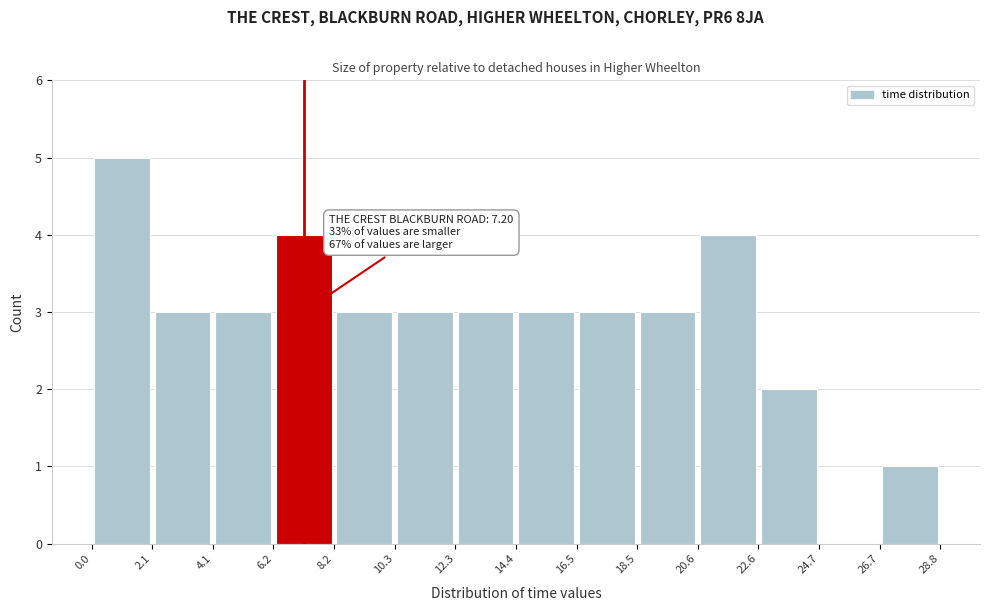

Over which range of the x-axis is the bar tallest?

0.0 to 2.1